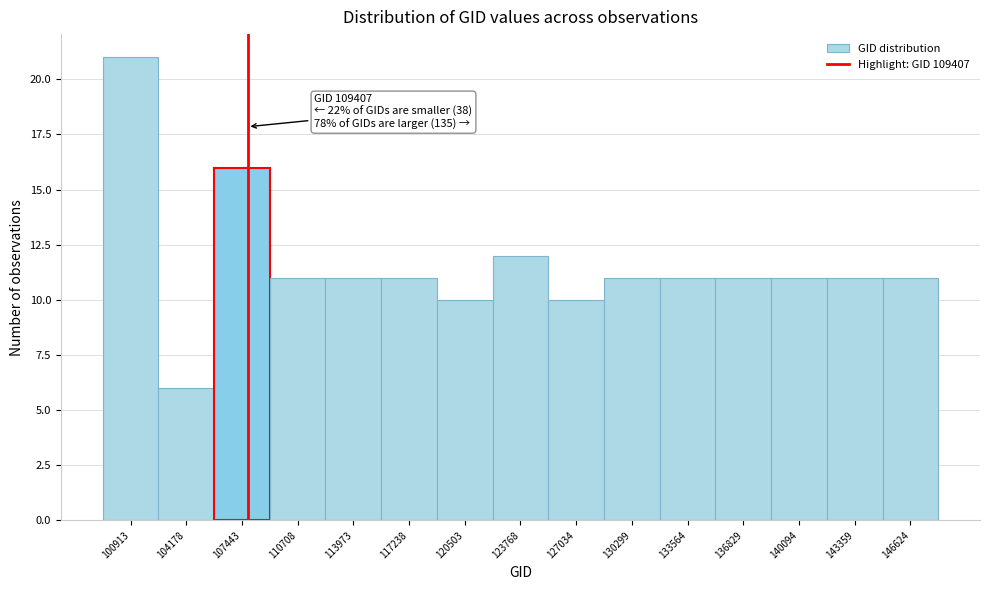

Reading right to left, what are all the values shown in this chart?

11	11	11	11	11	11	10	12	10	11	11	11	16	6	21